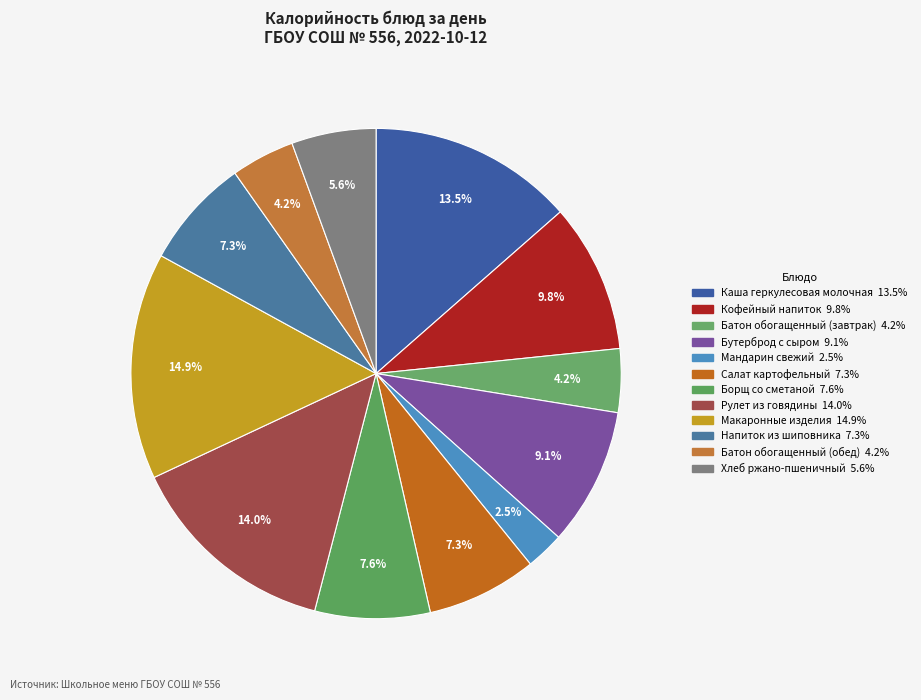

Count the number of slices in the pie.

12